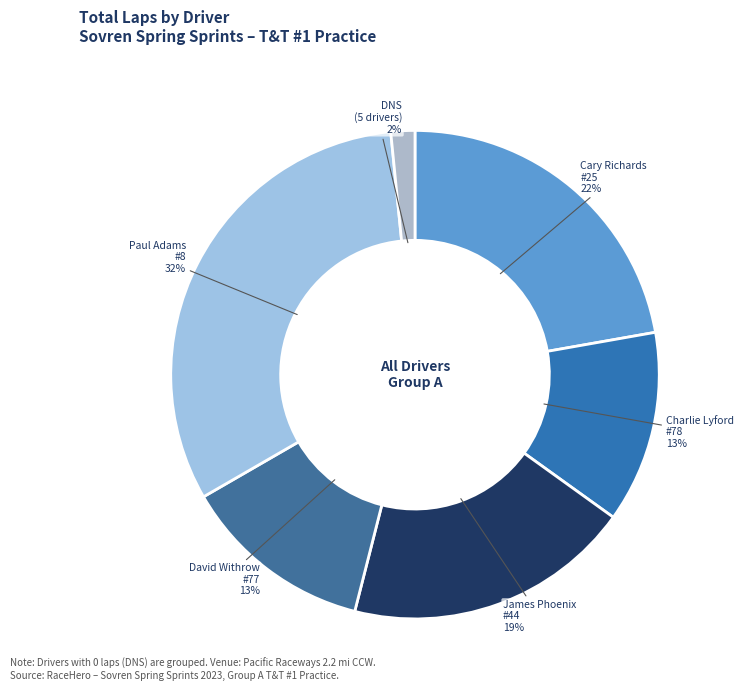

Which category has the smallest portion of the pie?

DNS (5 drivers)